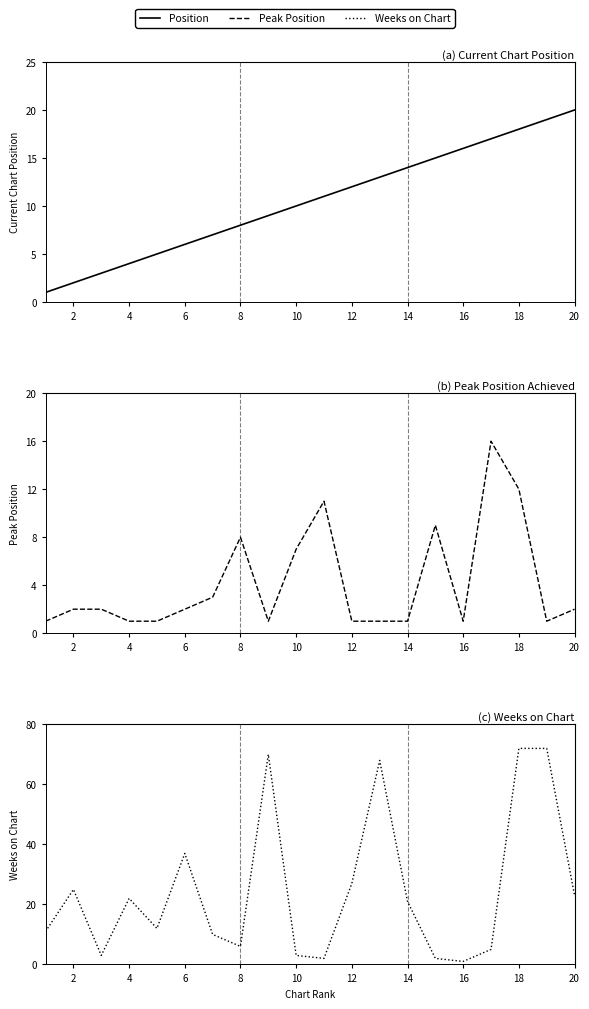

What is the greatest value displayed?

72